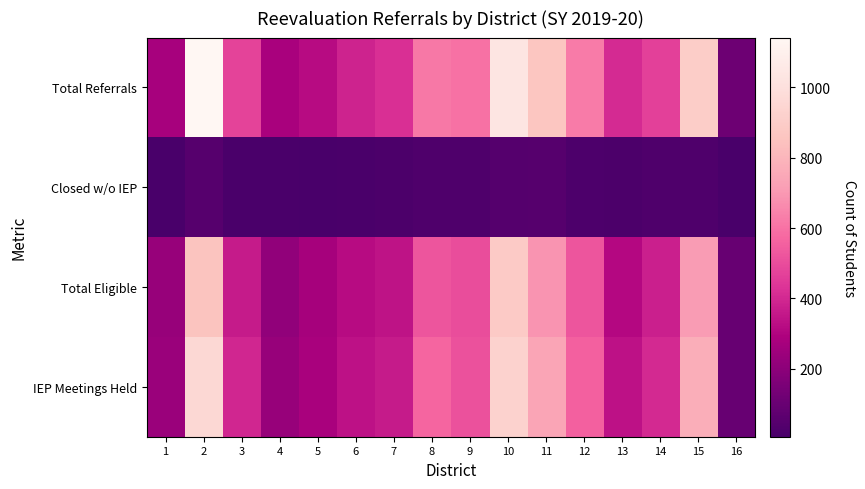

At how many categories does at least one series exceed 181?

15